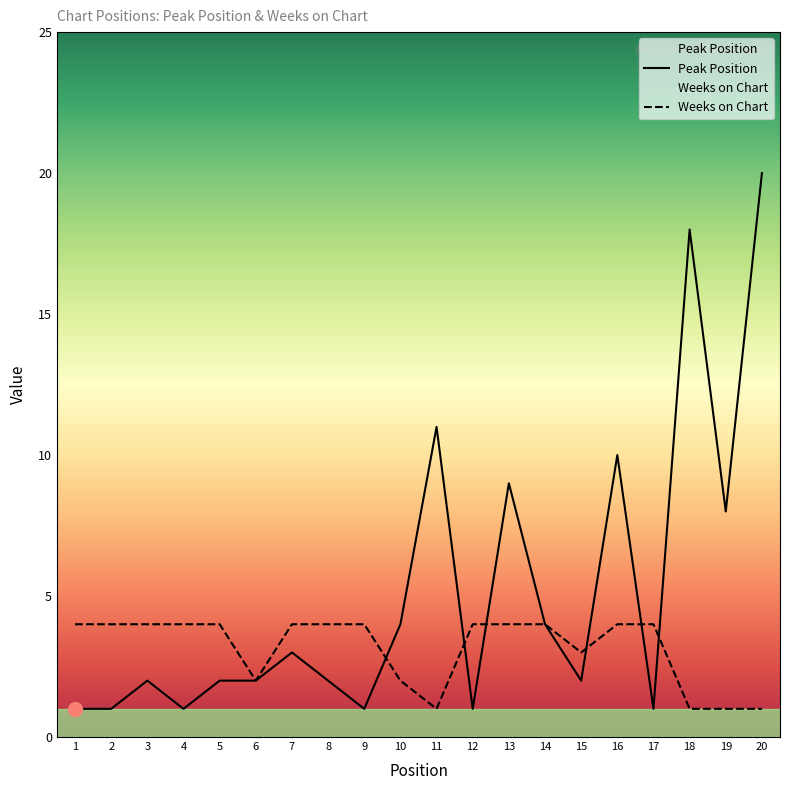

What is the value of the Peak Position point at the 12th from the left?

1